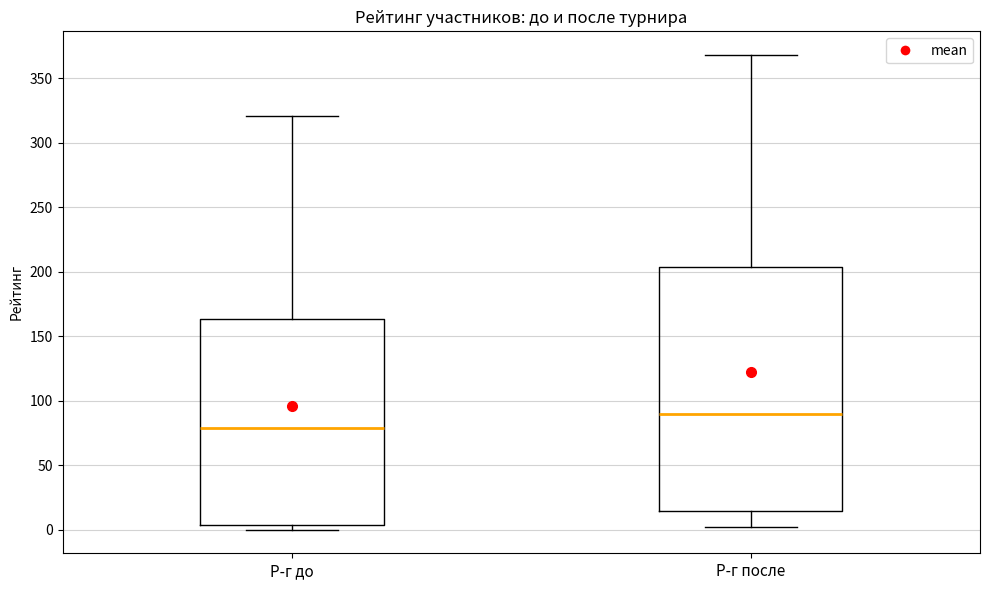

Which box has the lowest median line?

Р-г до